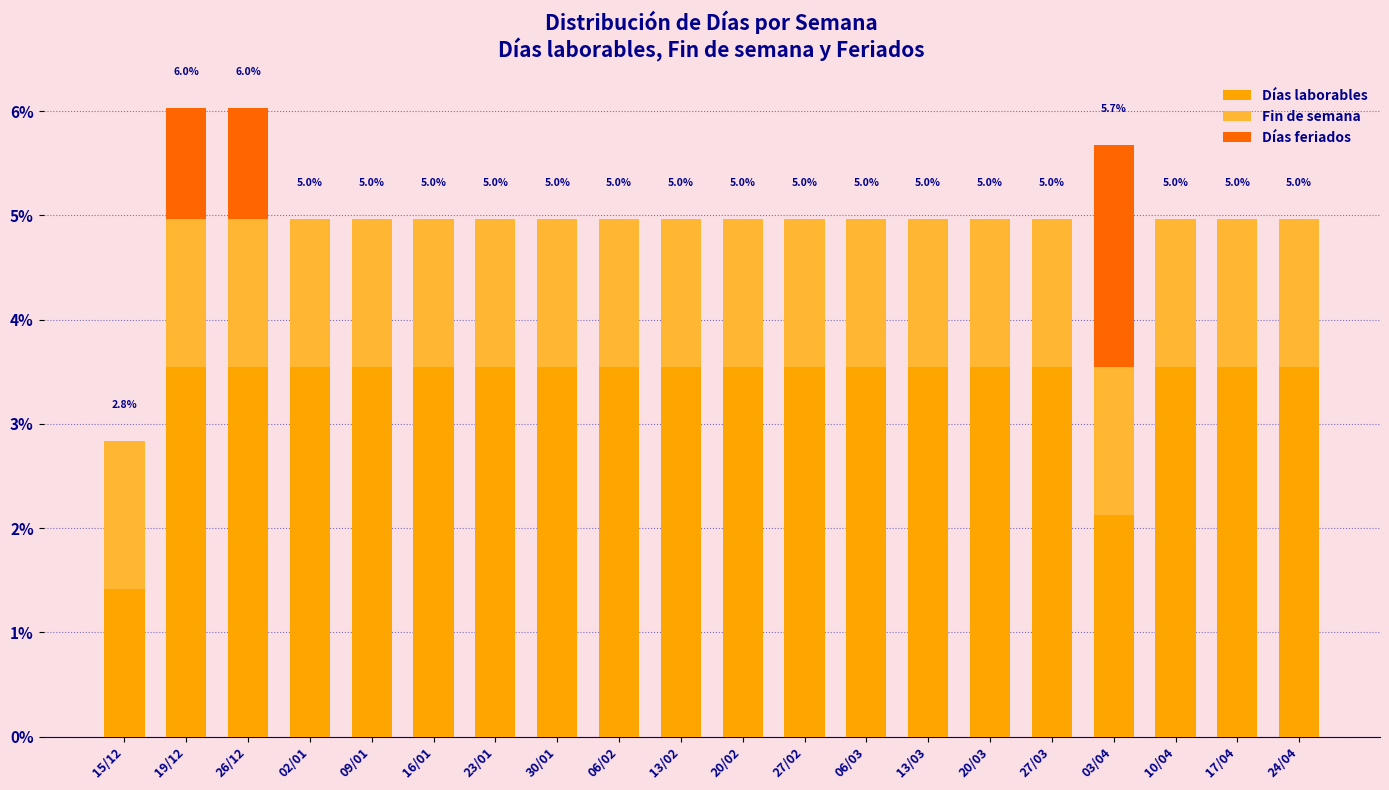

What is the highest value of the Días laborables series?

3.5